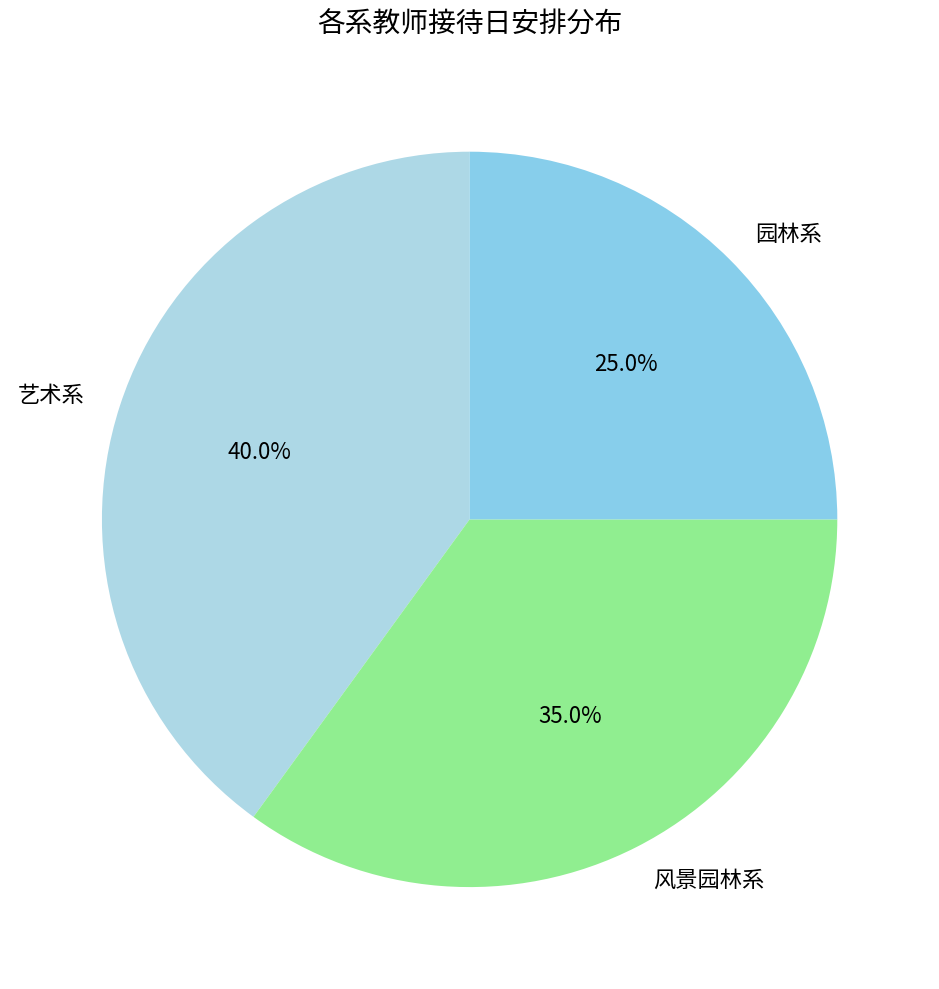

What percentage is the 风景园林系 slice, to the nearest percent?

35%